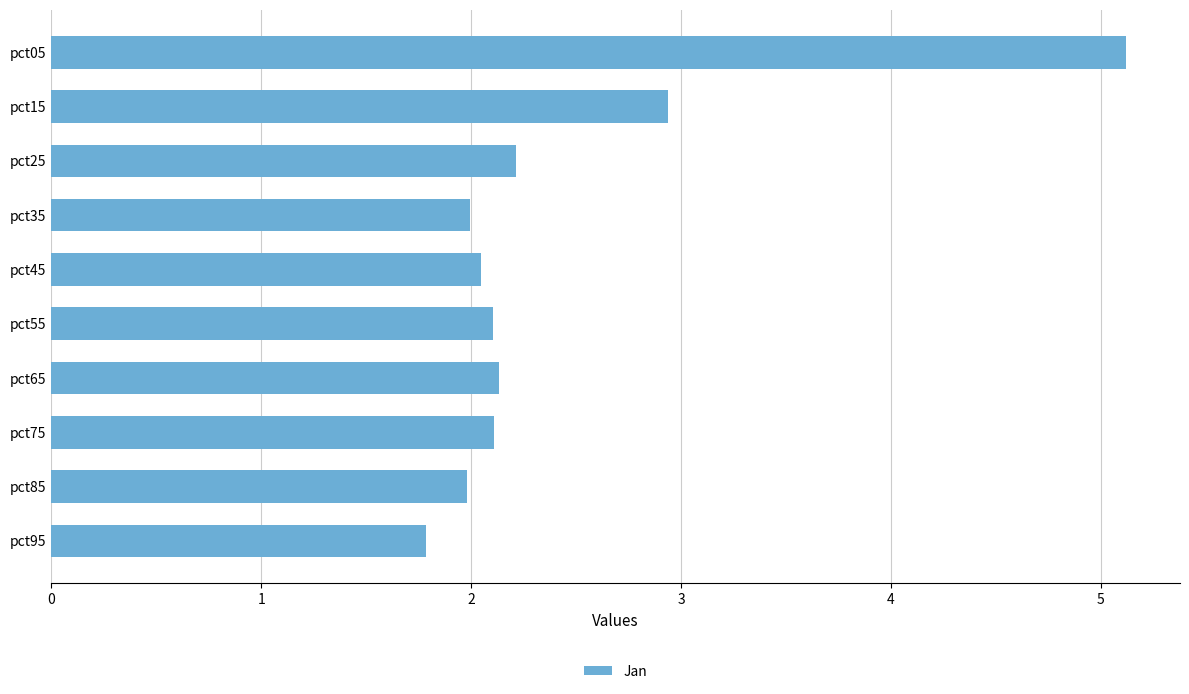

At which category does the chart reach its minimum across all series?

pct95